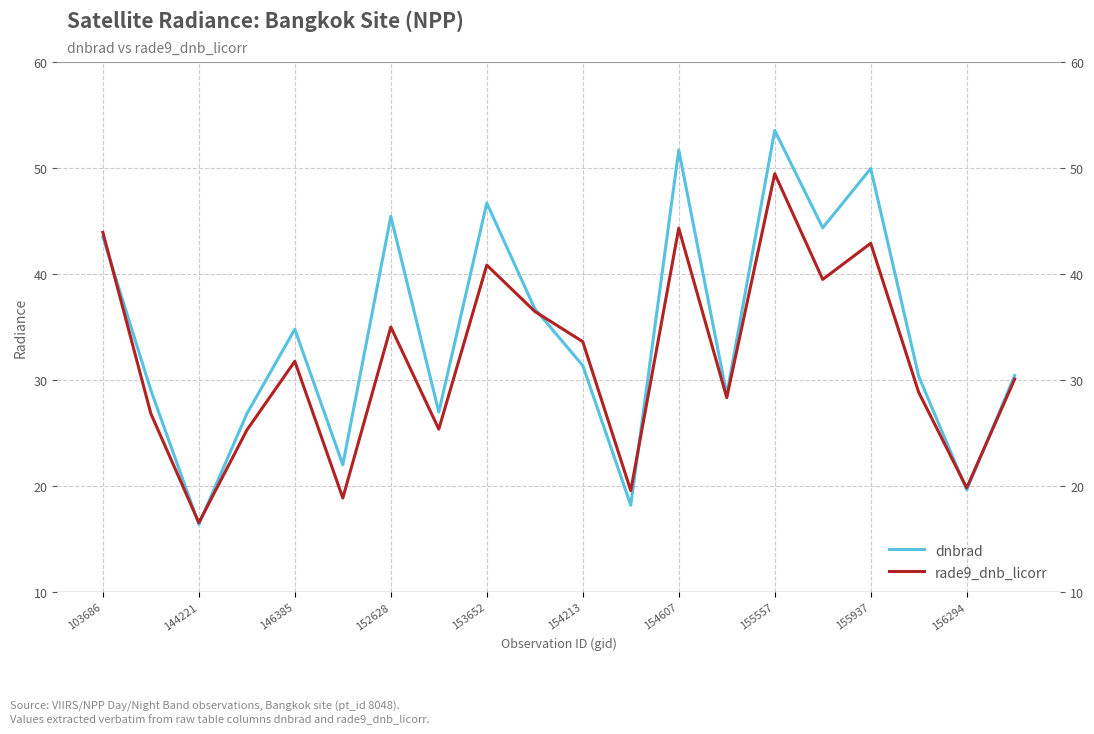

True or false: rade9_dnb_licorr has a value of 17.4 at 154213.

False